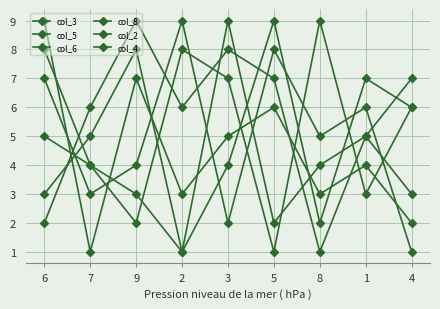

Count the col_5 values in the range 3 to 7.

5